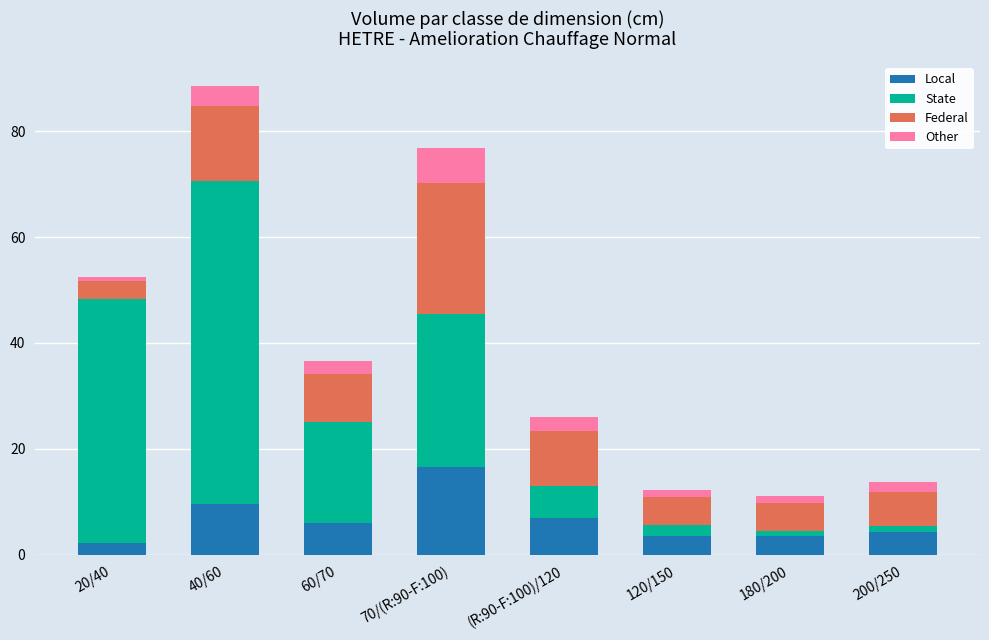

The value of Local at 40/60 is 9.5. True or false?

True